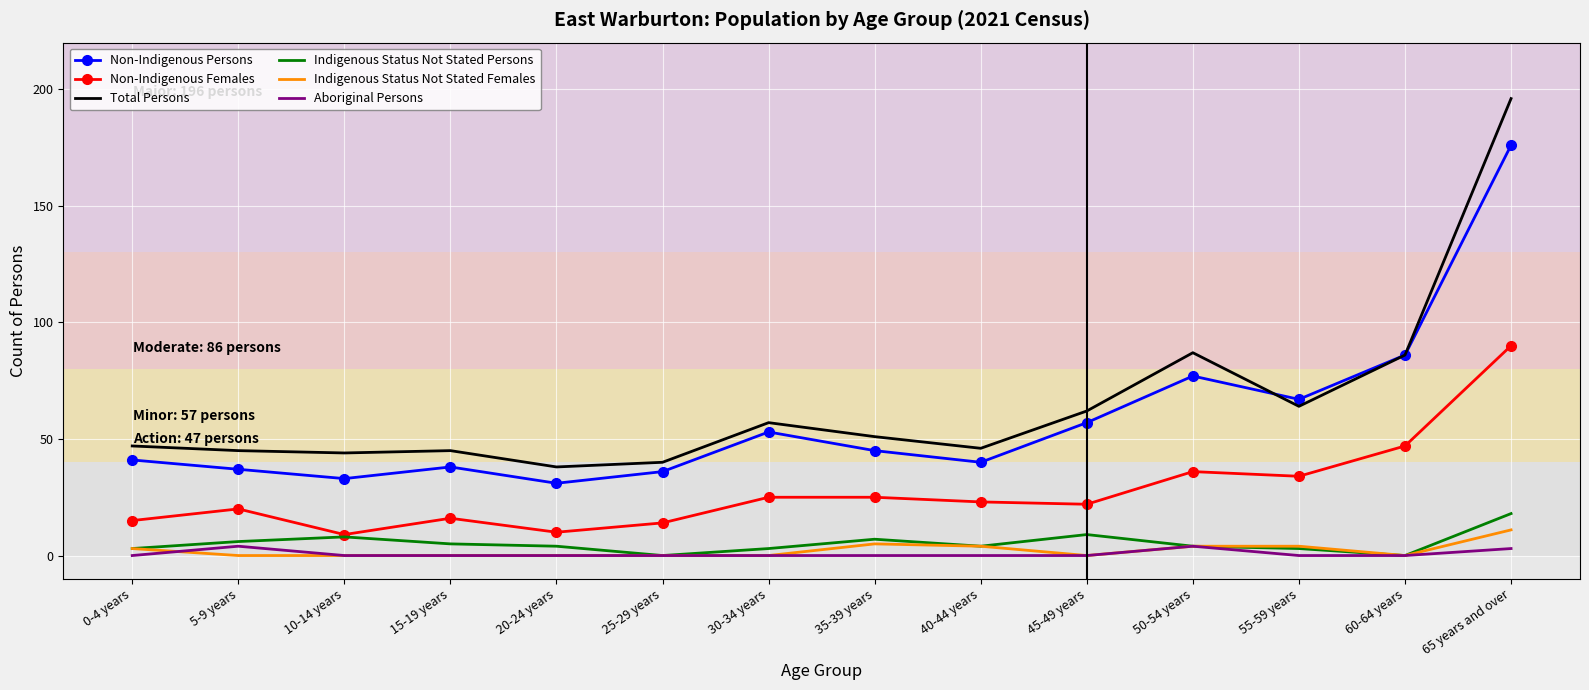

What are all the series names shown in the legend?

Non-Indigenous Persons, Non-Indigenous Females, Total Persons, Indigenous Status Not Stated Persons, Indigenous Status Not Stated Females, Aboriginal Persons